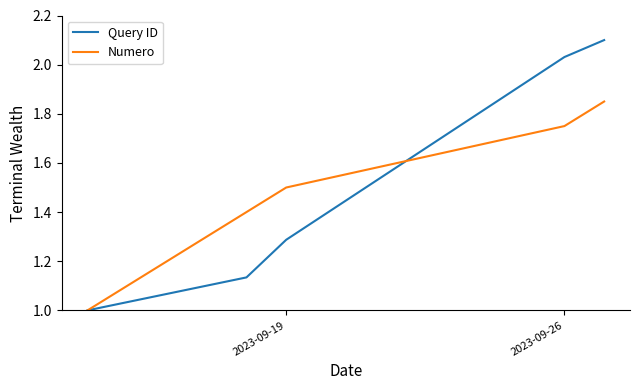

What is the minimum value shown in the chart?

1.0